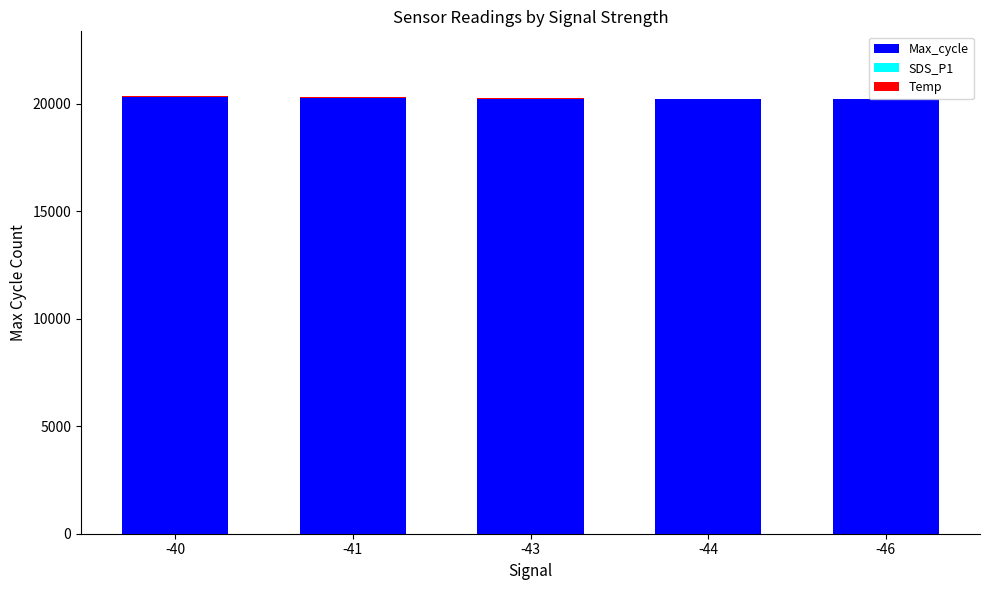

What is the difference between the Max_cycle values at -41 and -40?

43.0